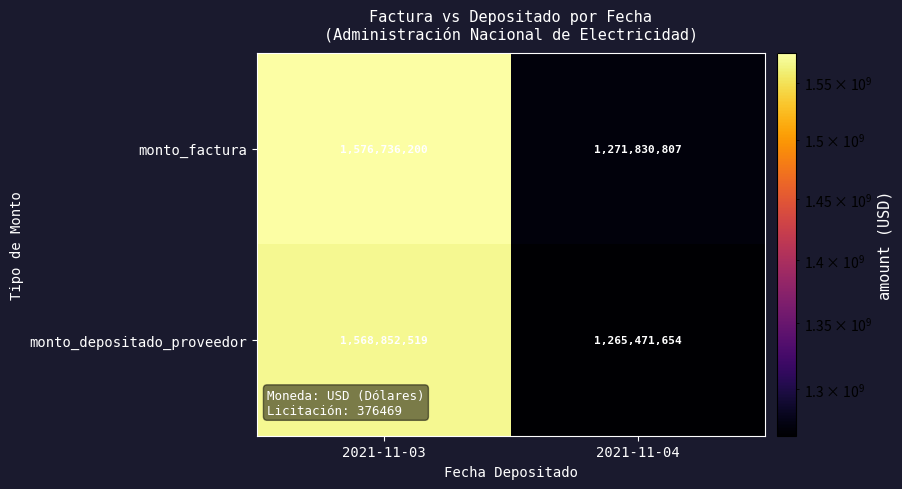

Where is monto_factura nearest to the value 1424283503?

2021-11-04